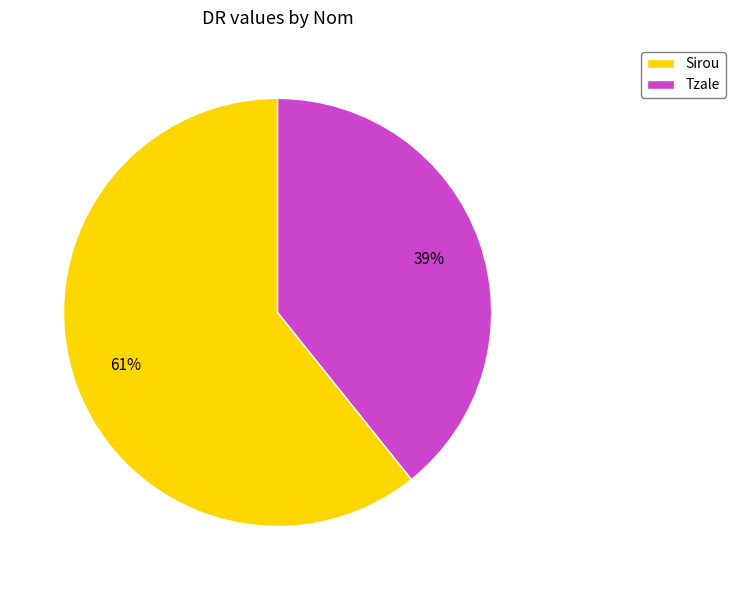

To the nearest percent, what is the average slice percentage?

50%